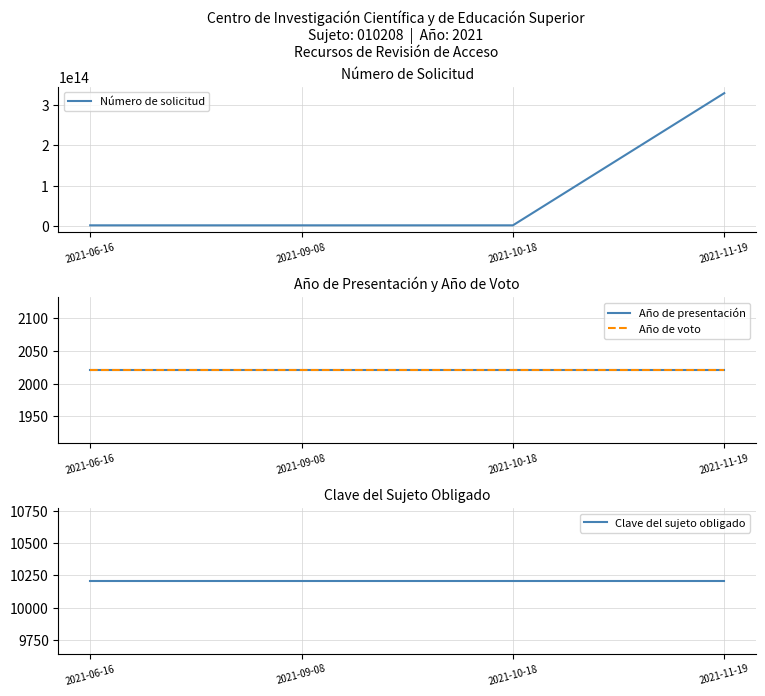

What is the difference between the second highest and minimum values in the Número de solicitud series?

1700